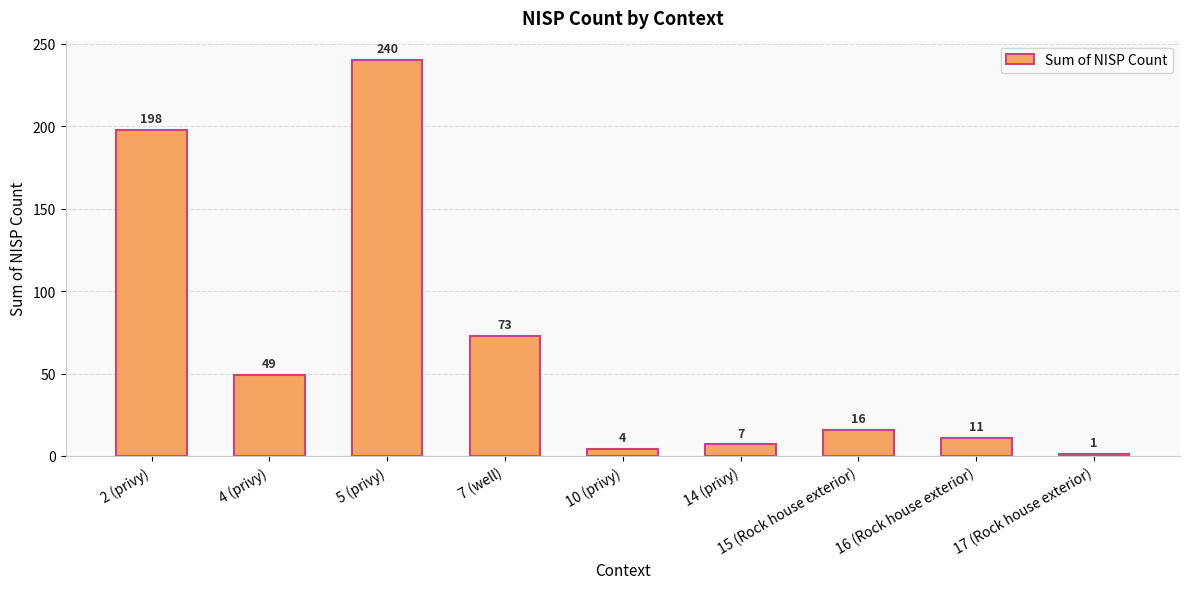

What is the sum of all values?

599